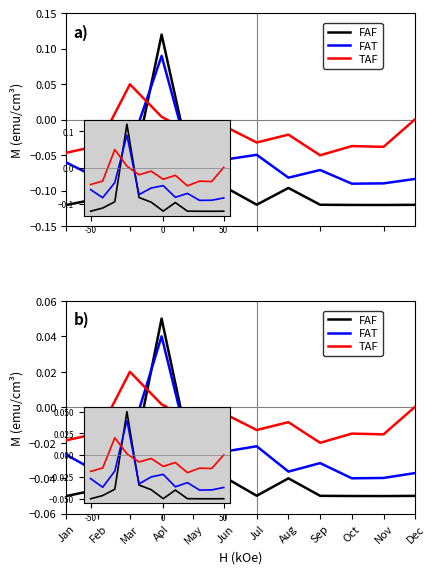

How many lines are shown in the chart?

3